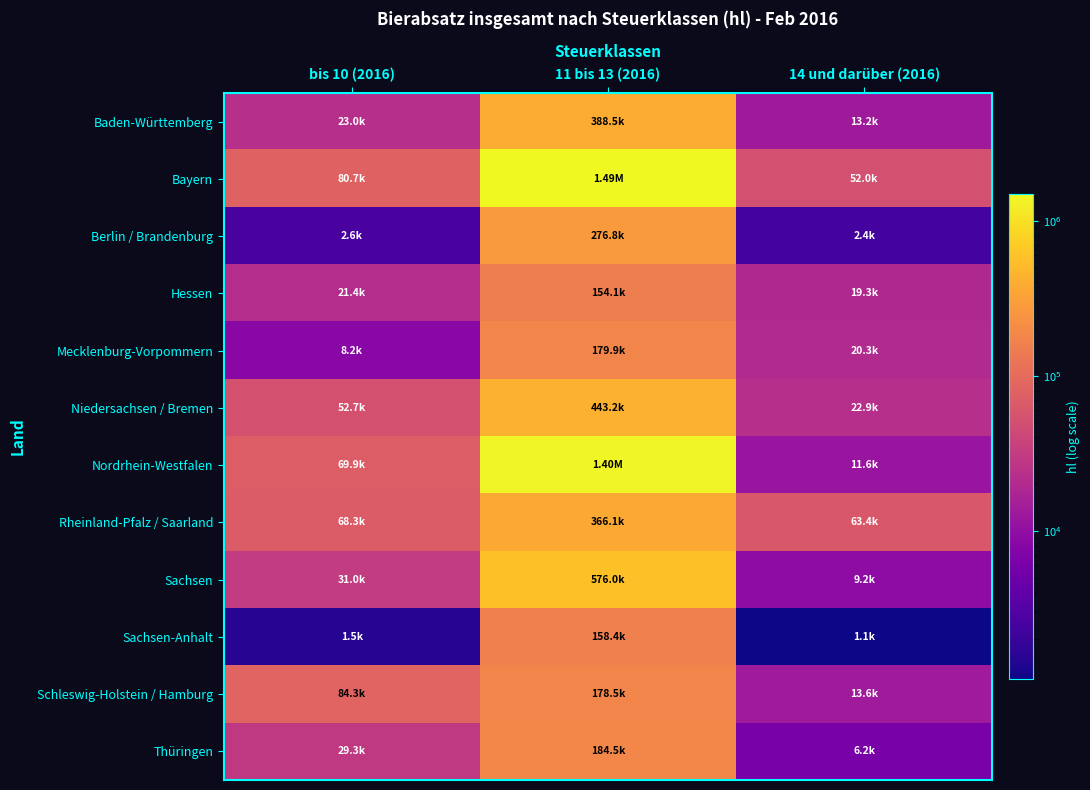

What is the difference between the highest and lowest values at 11 bis 13 (2016)?

1338803.9